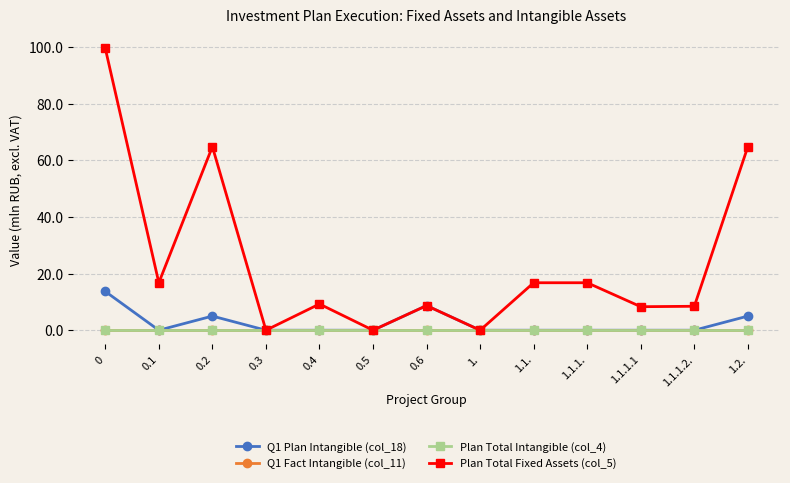

True or false: Q1 Fact Intangible (col_11) and Plan Total Intangible (col_4) intersect in this chart.

False